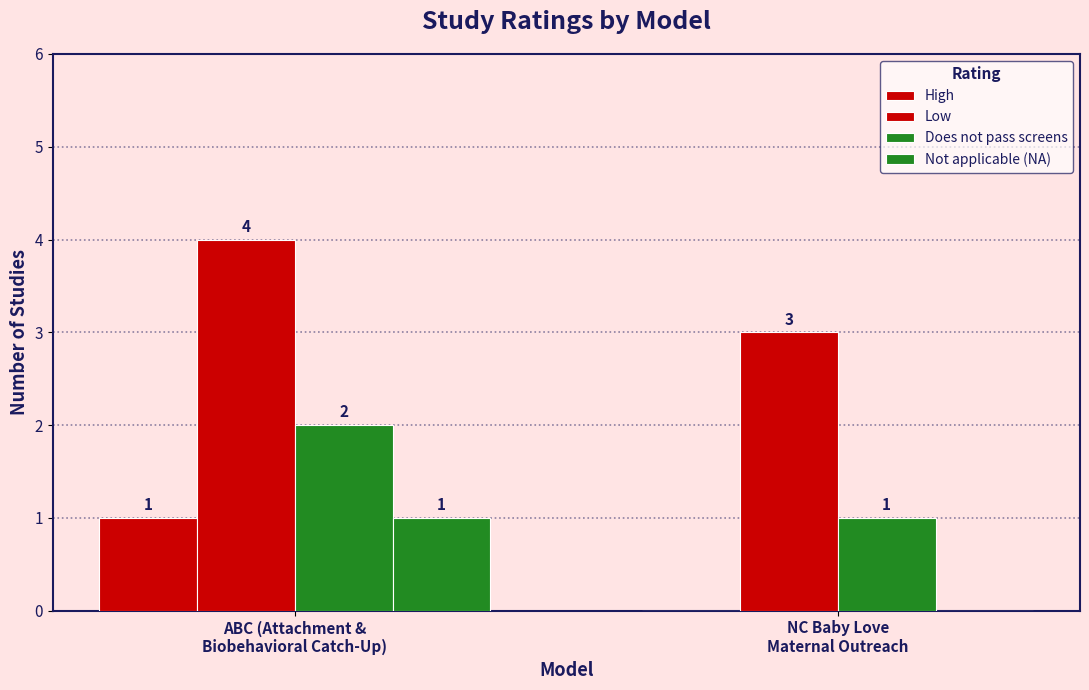

True or false: Does not pass screens has a value of 2 at ABC (Attachment &
Biobehavioral Catch-Up).

True